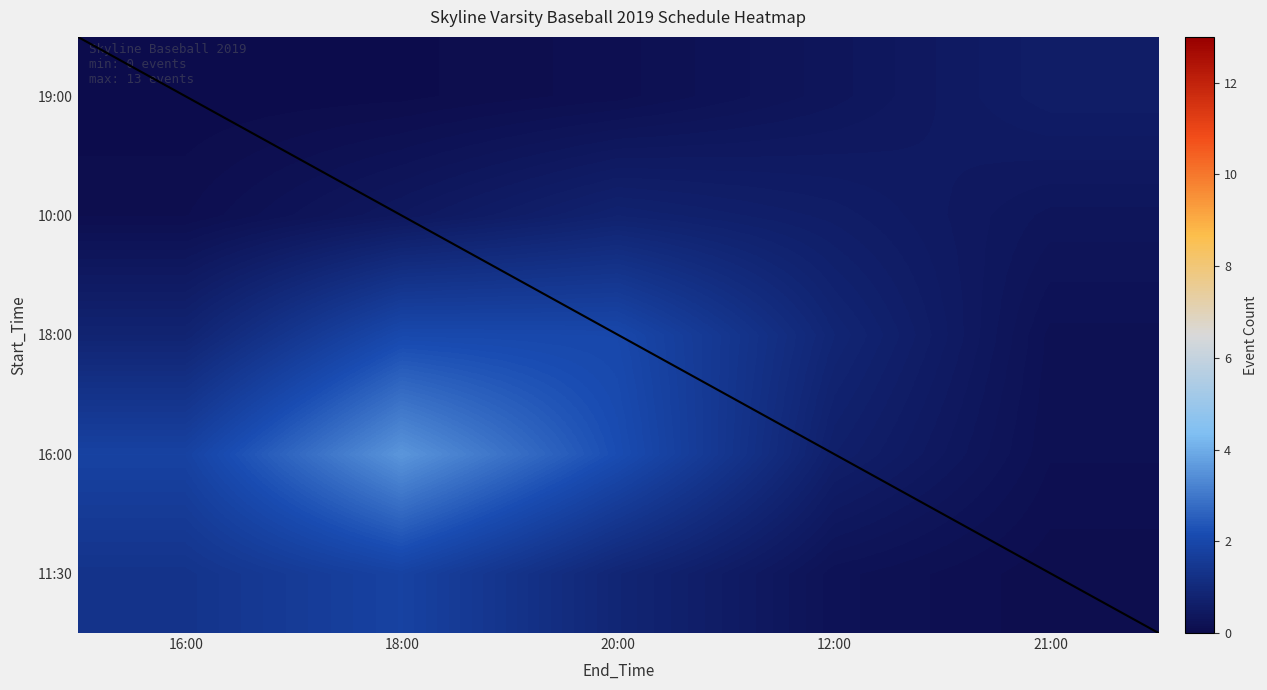

The 11:30 series shows 0.1 at 12:00. True or false?

False